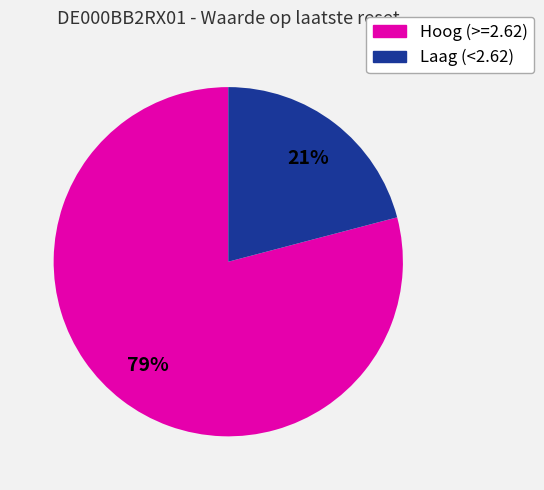

Does any single category account for the majority?

Yes